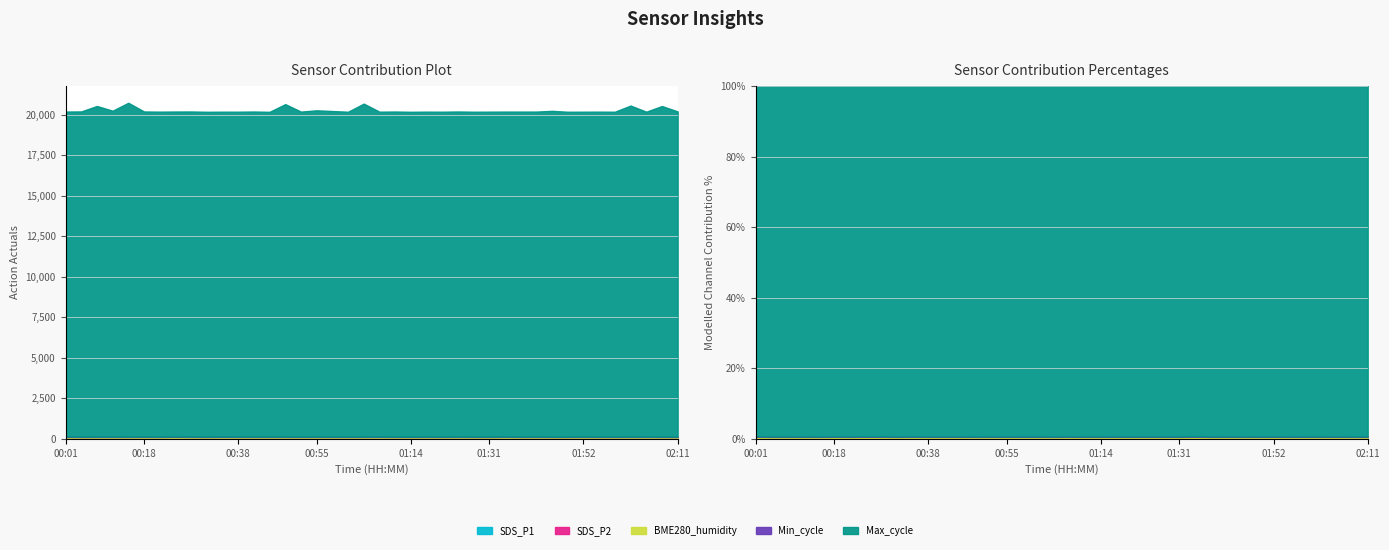

Which series has the widest spread of values?

Max_cycle